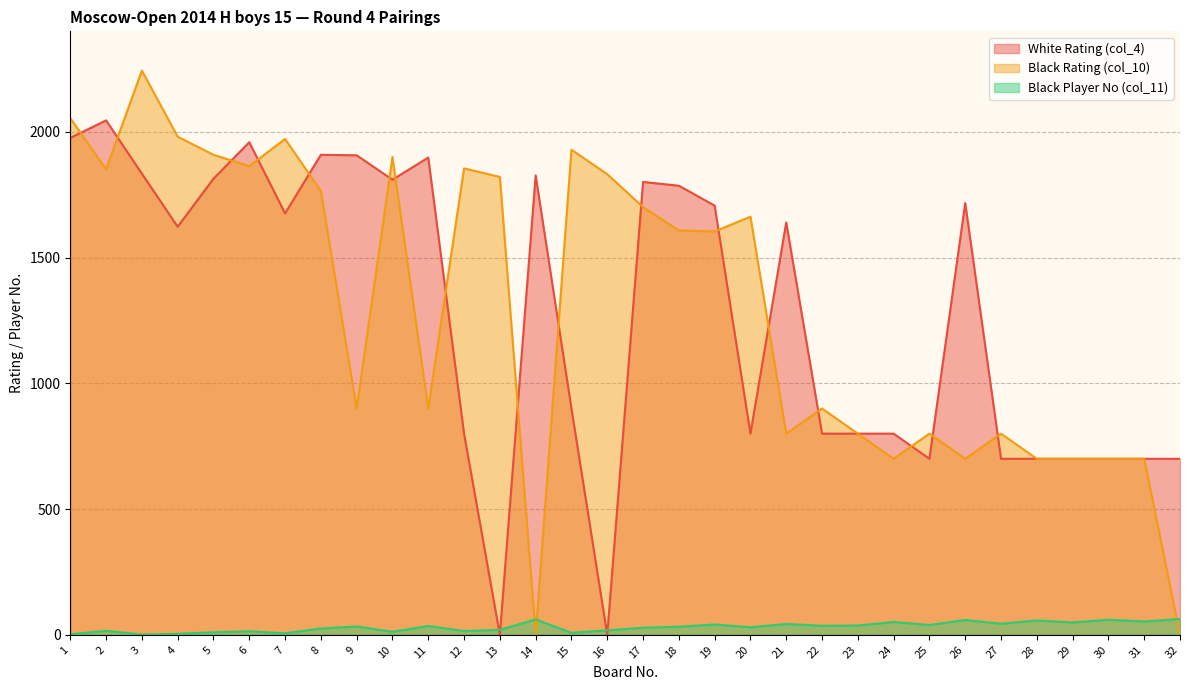

Rank the series by their maximum value, from highest to lowest.

Black Rating (col_10), White Rating (col_4), Black Player No (col_11)